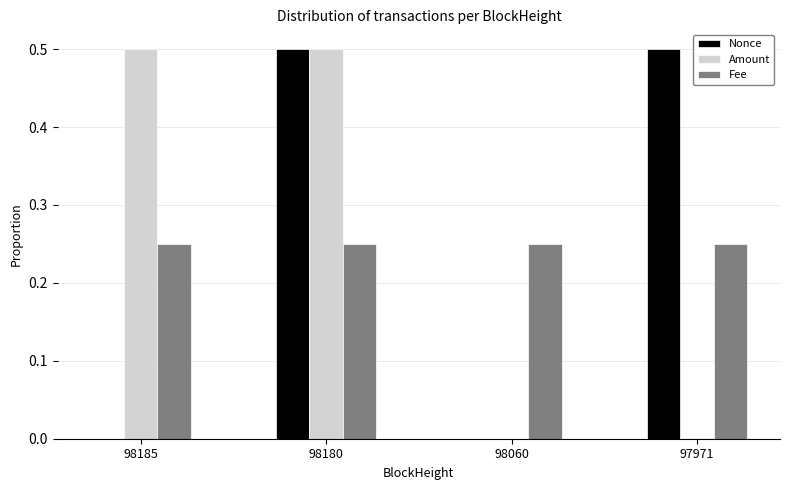

At which category is the sum across all series the highest?

98180